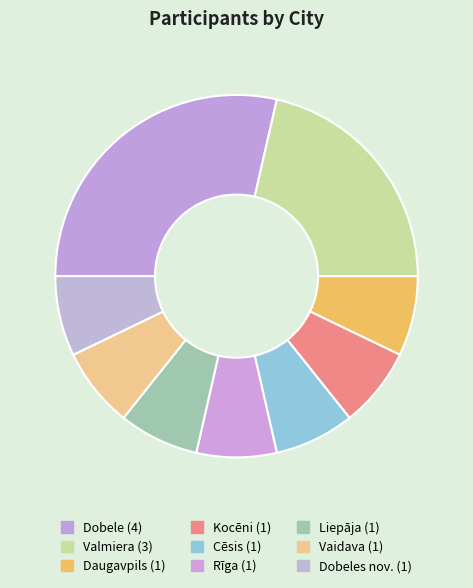

How many slices are in this pie chart?

9